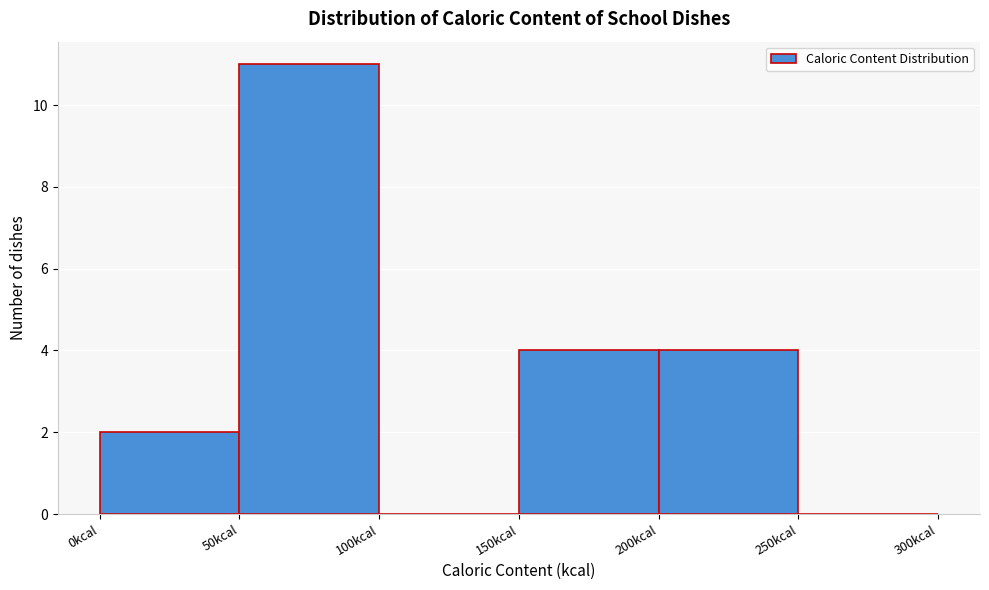

Reading left to right, transcribe this chart: for each bar, give the range it covers on the x-axis and its height. The values are not printed on the chart, so give them approximately, as read against the axis.

0 to 50: 2
50 to 100: 11
100 to 150: 0
150 to 200: 4
200 to 250: 4
250 to 300: 0